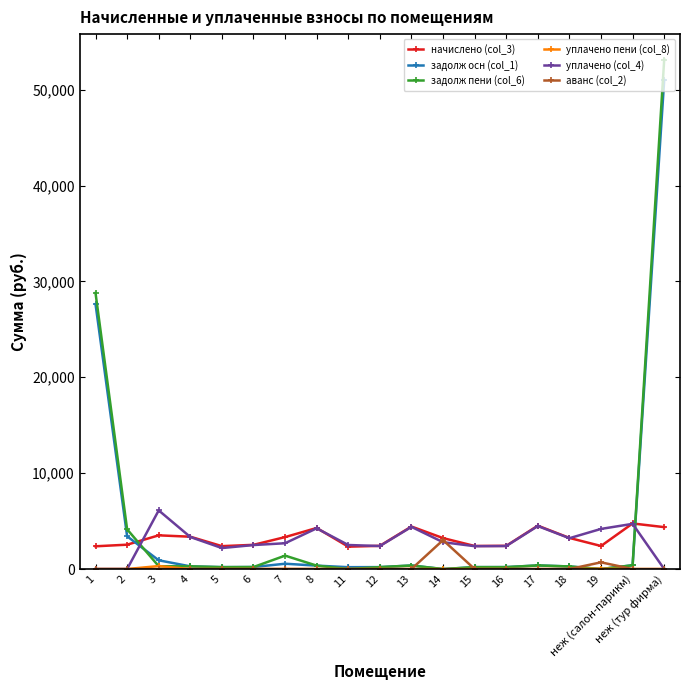

Is it true that задолж пени (col_6) equals 369.6 at 13?

True